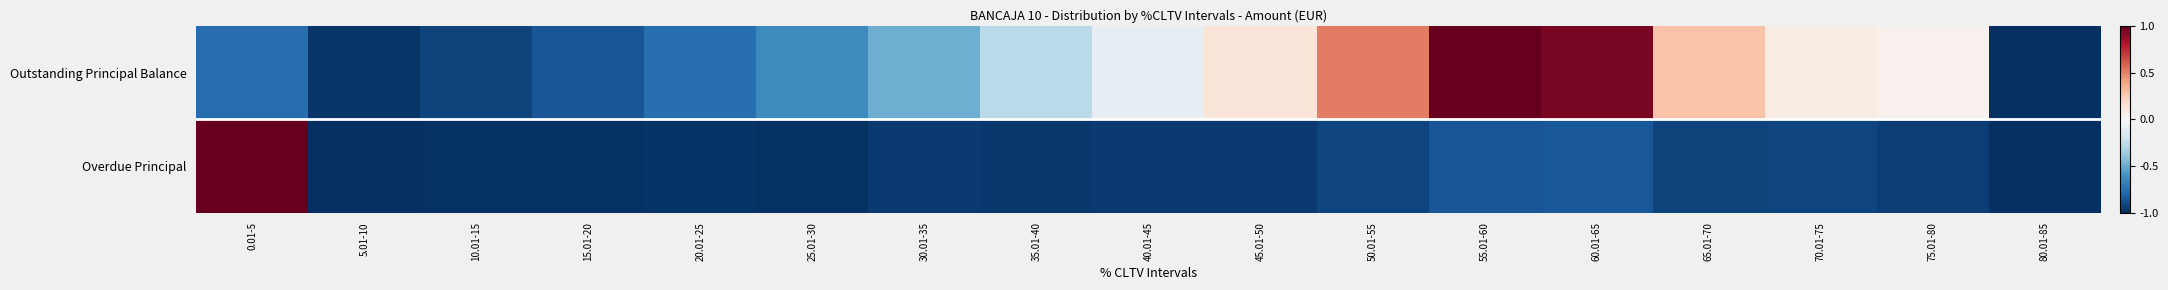

List the series in order of their overall mean, lowest first.

Overdue Principal, Outstanding Principal Balance